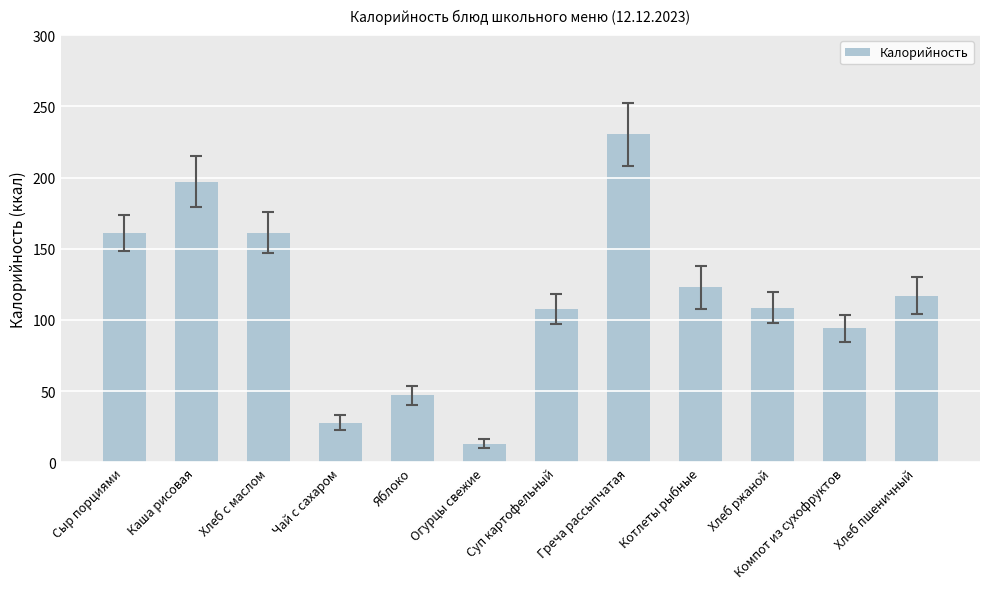

What is the difference between the values at Суп картофельный and Котлеты рыбные?

15.2